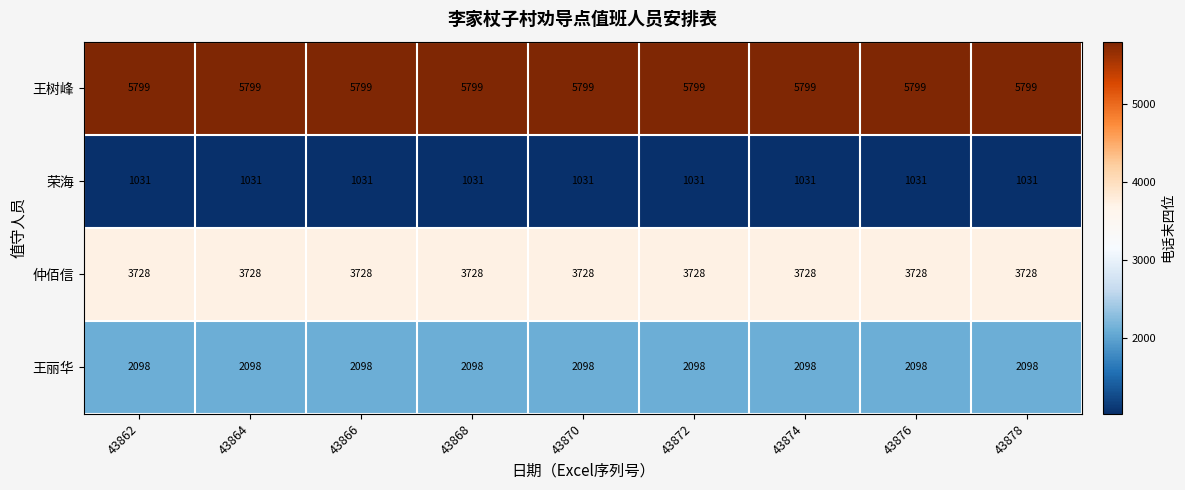

Is the value of 王丽华 at 43872 greater than the value of 荣海 at 43866?

Yes